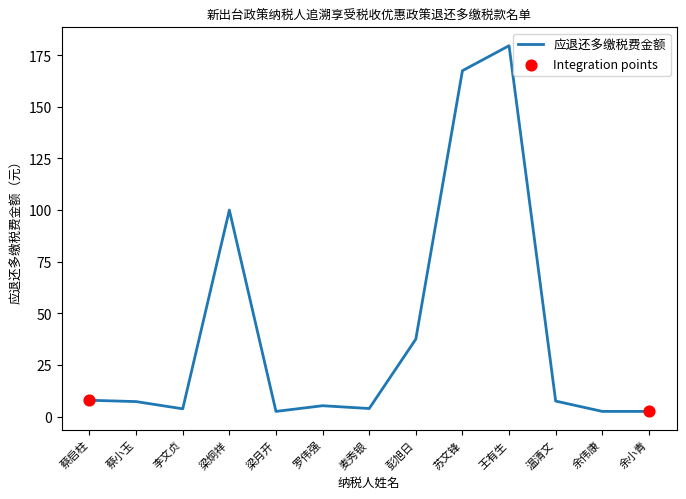

Between 梁炯祥 and 温清文, which is larger?

梁炯祥